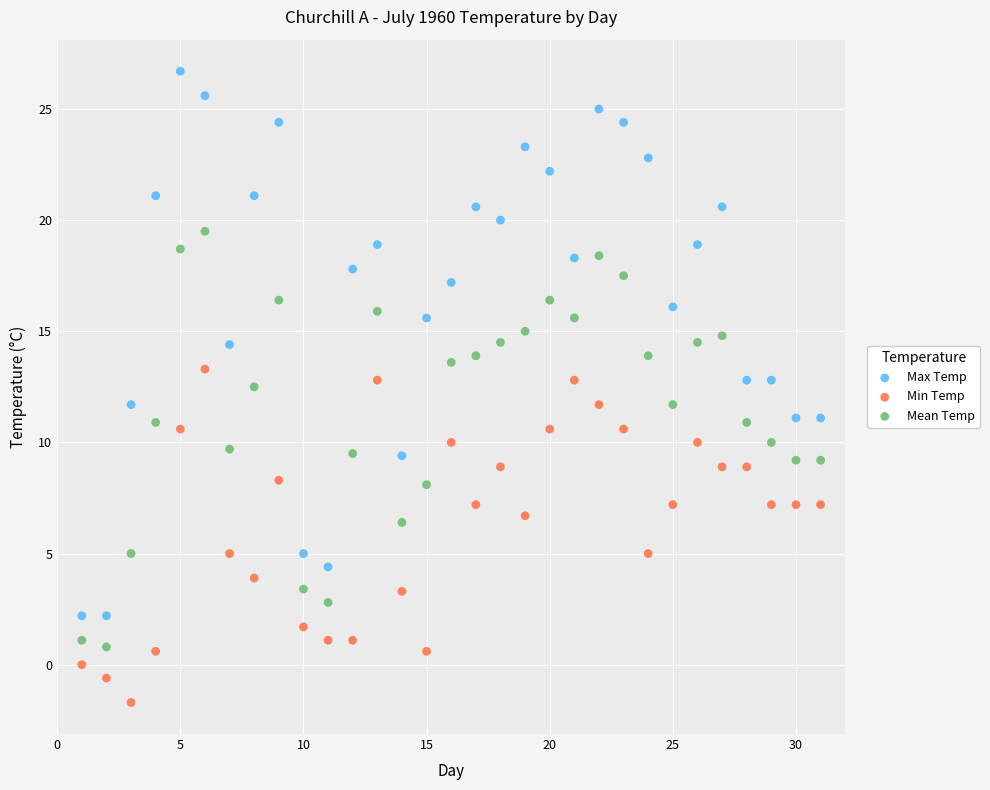

Across all data points, what is the range of X values (max minus min)?

30.0